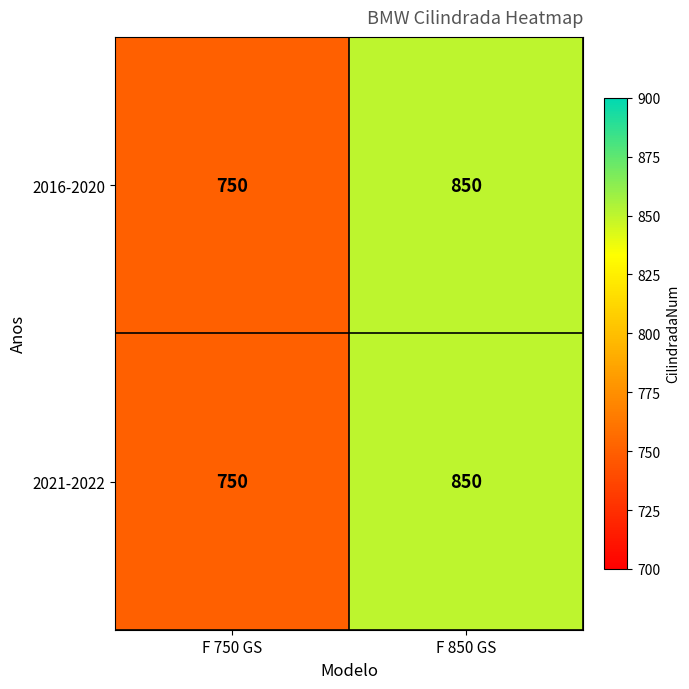

At which label is 2016-2020 closest to 800?

F 750 GS